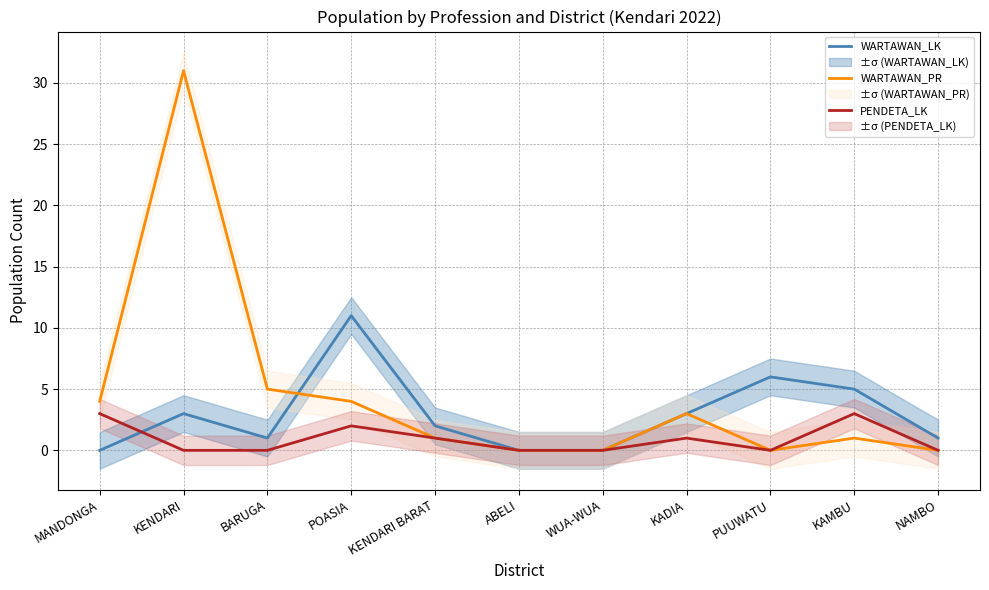

How many lines are shown in the chart?

3